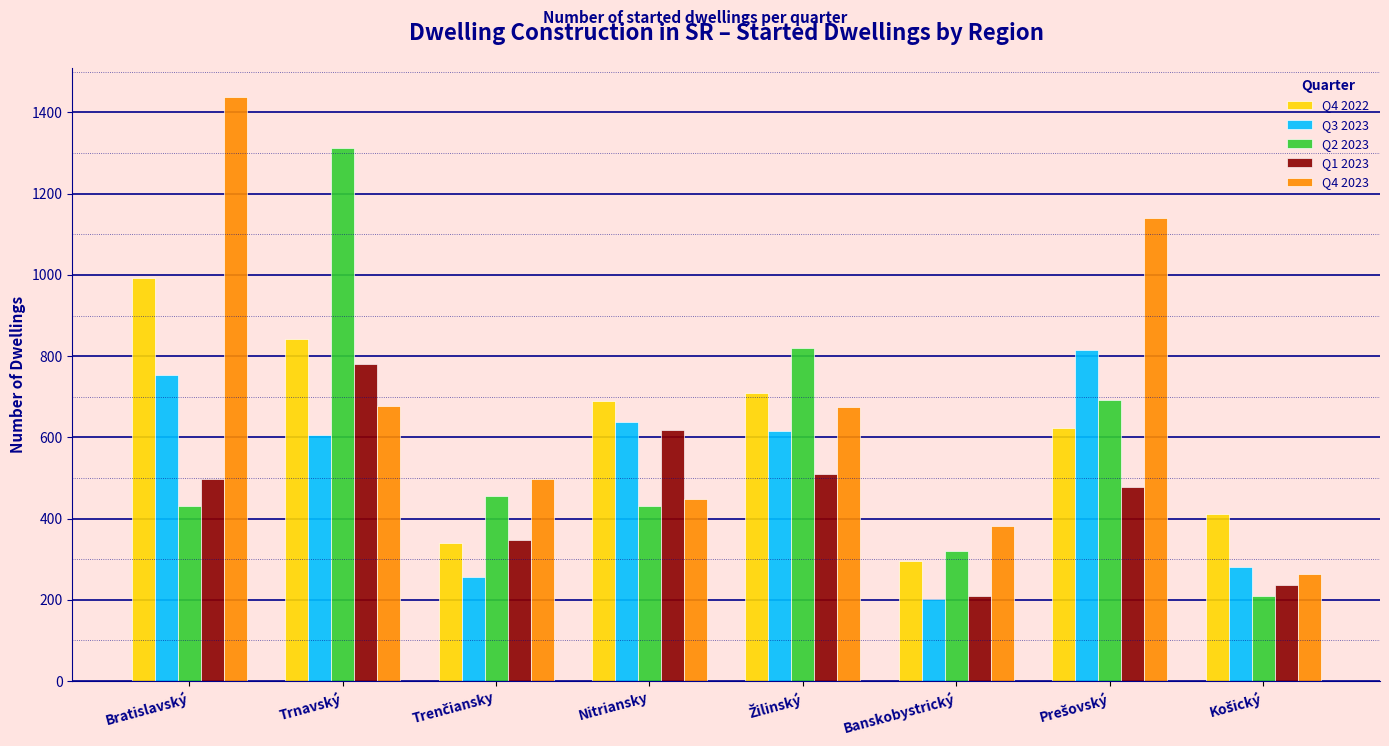

At which label does Q2 2023 first exceed 455?

Trnavský